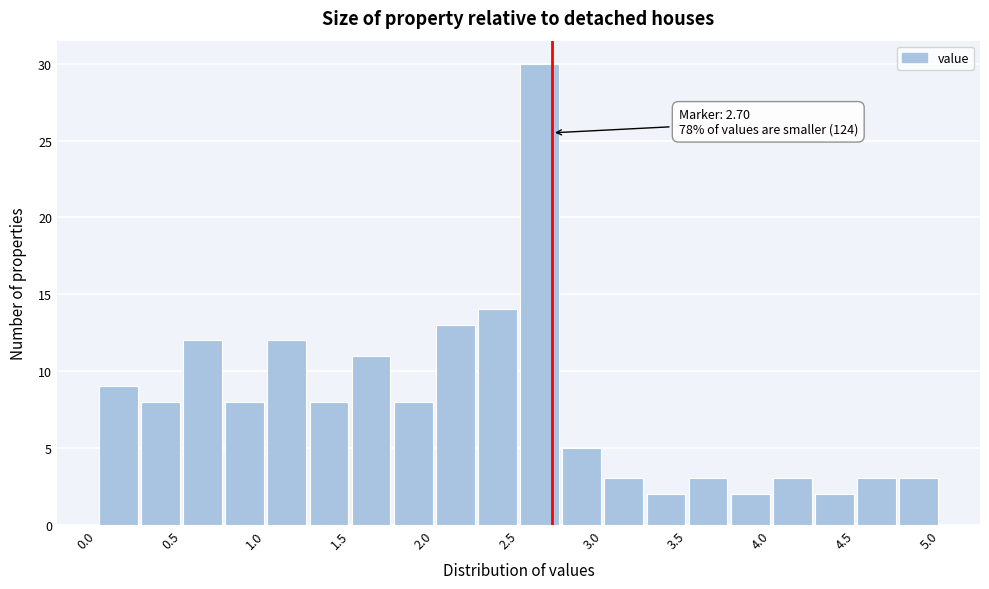

Over which range of the x-axis is the bar tallest?

2.50 to 2.75